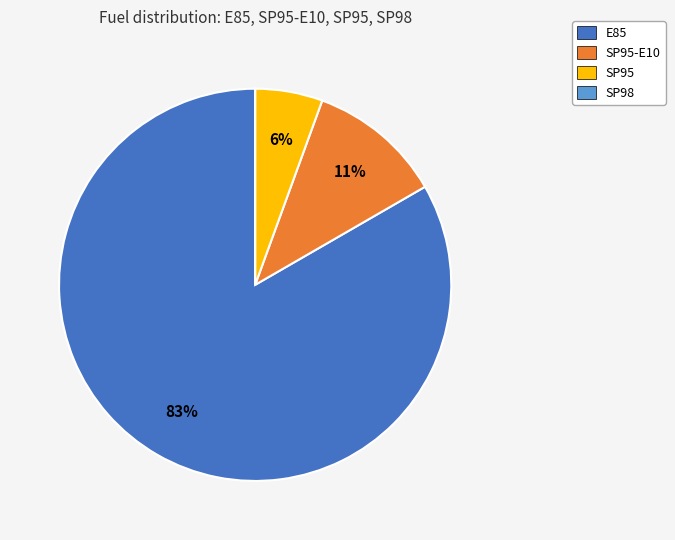

To the nearest percent, what is the average slice percentage?

25%